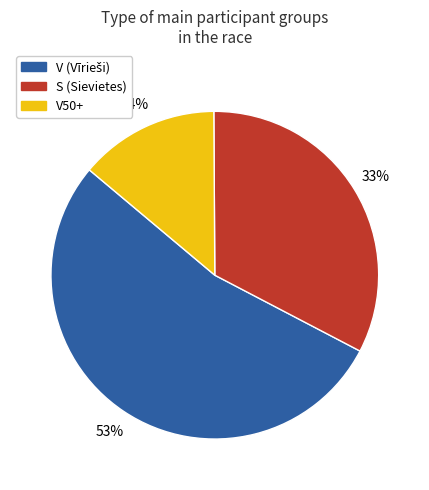

To the nearest percent, what is the average slice percentage?

33%